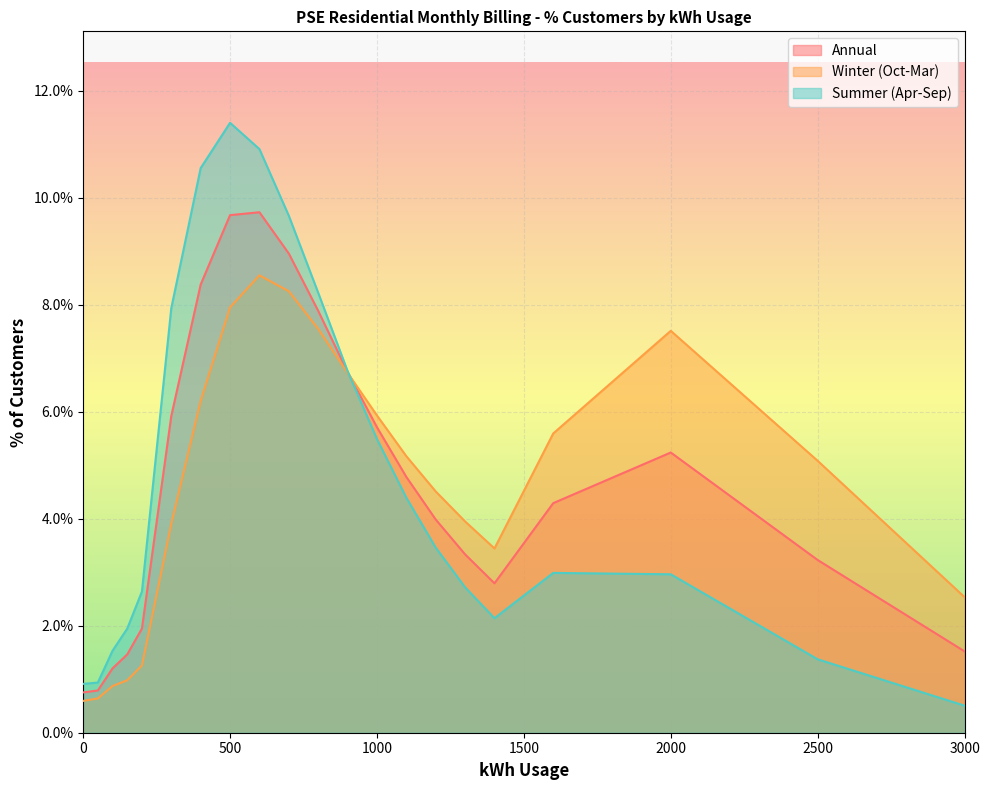

At which category does Summer (Apr-Sep) reach its first local valley?

1400